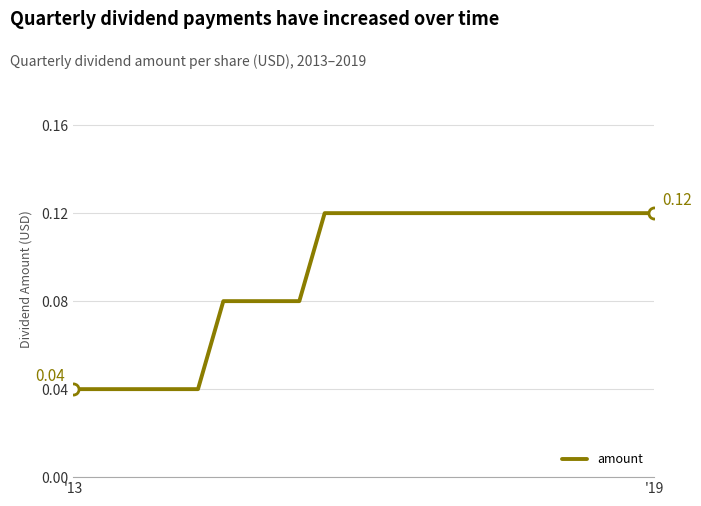

Does the chart have visible grid lines?

Yes